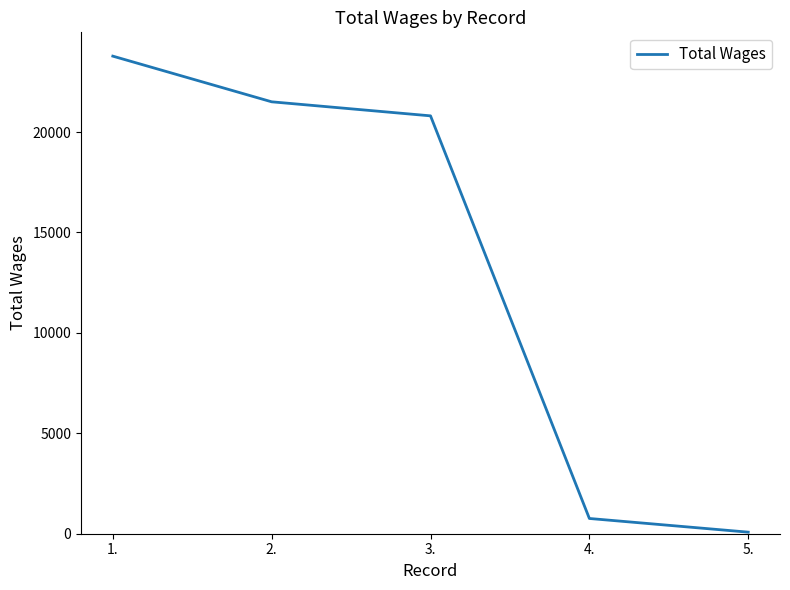

What is the change in value from 2. to 5.?

-21426